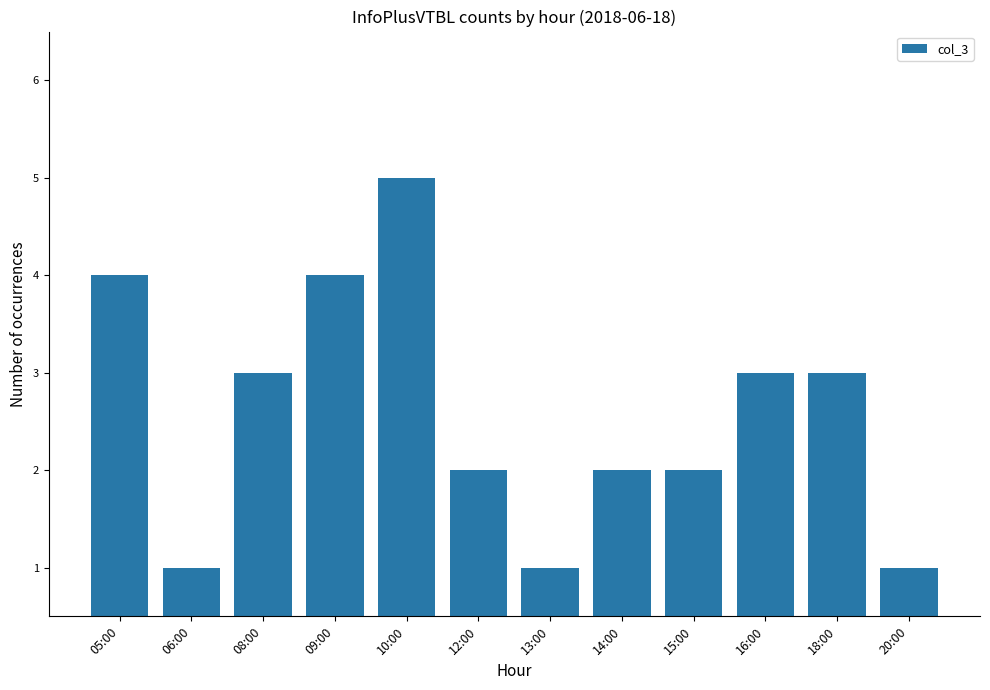

At which label does the data first exceed 3?

05:00